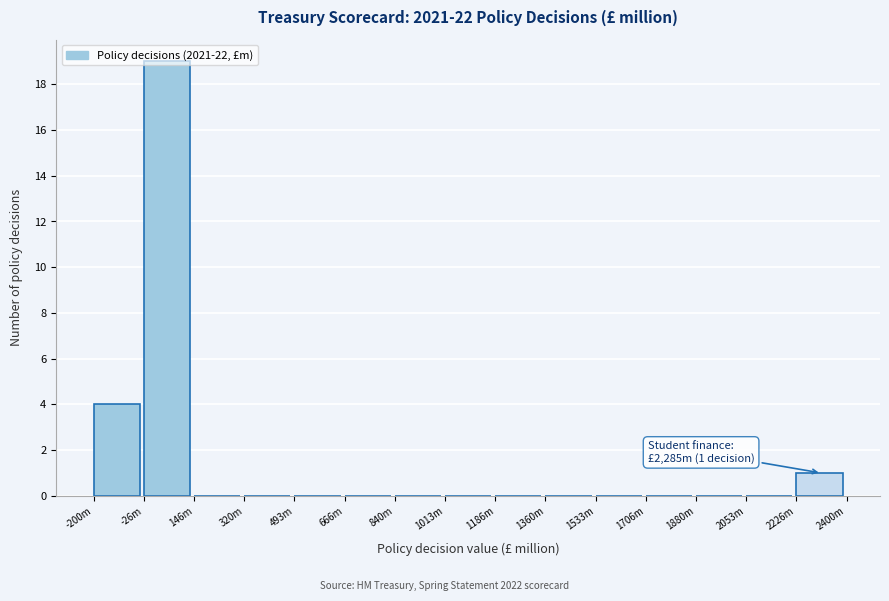

The value at 2053m is 0. True or false?

True